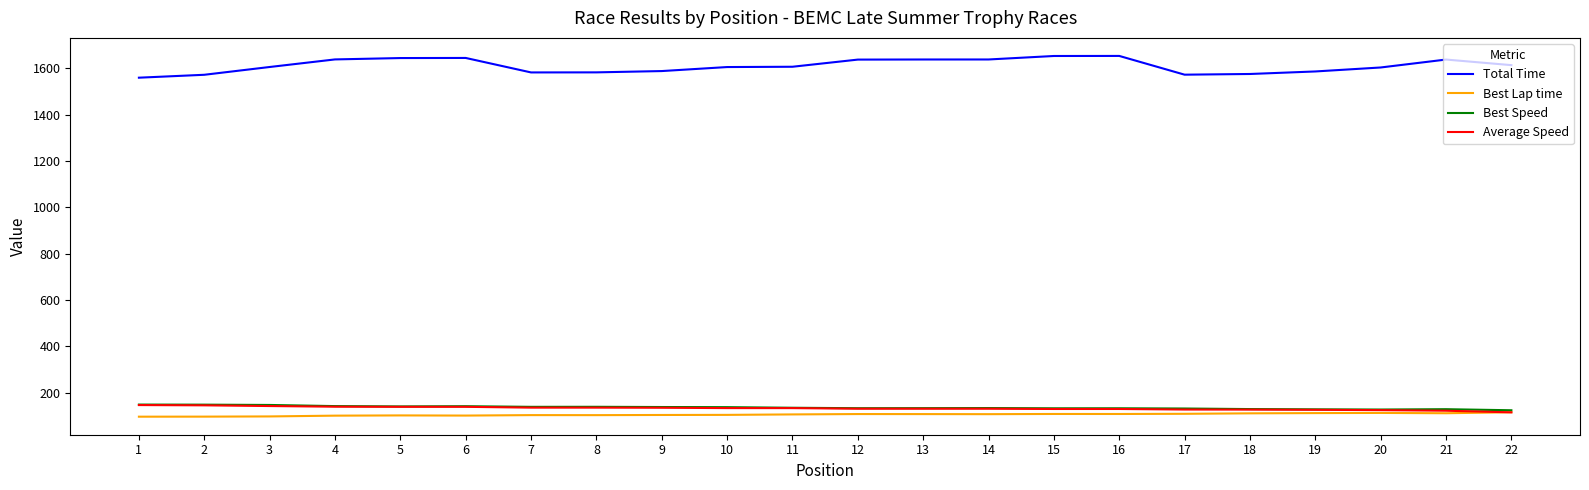

True or false: Average Speed has a value of 79.9 at 8.

False